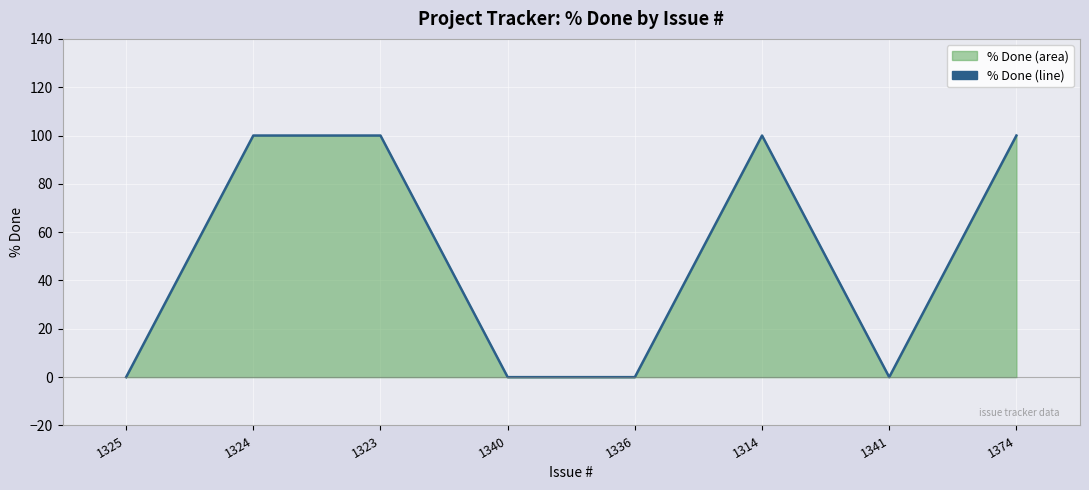

Which label corresponds to the largest value in the chart?

1324